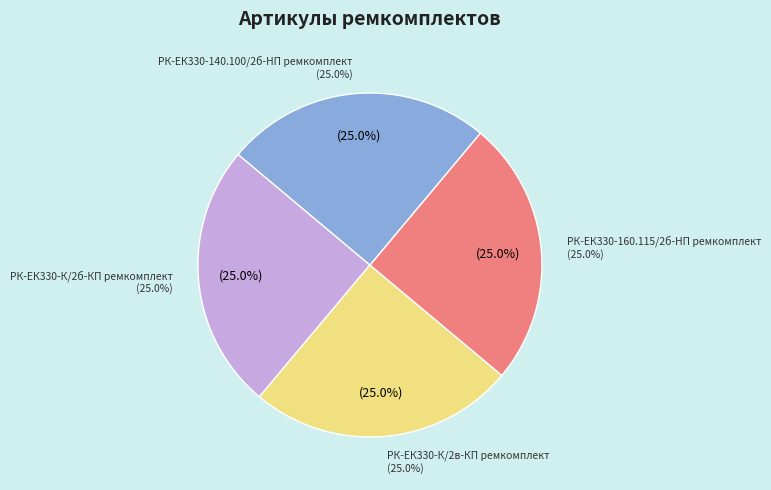

Rank the categories by value from highest to lowest.

РК-ЕК330-К/2в-КП ремкомплект, РК-ЕК330-К/2б-КП ремкомплект, РК-ЕК330-160.115/2б-HП ремкомплект, РК-ЕК330-140.100/2б-HП ремкомплект